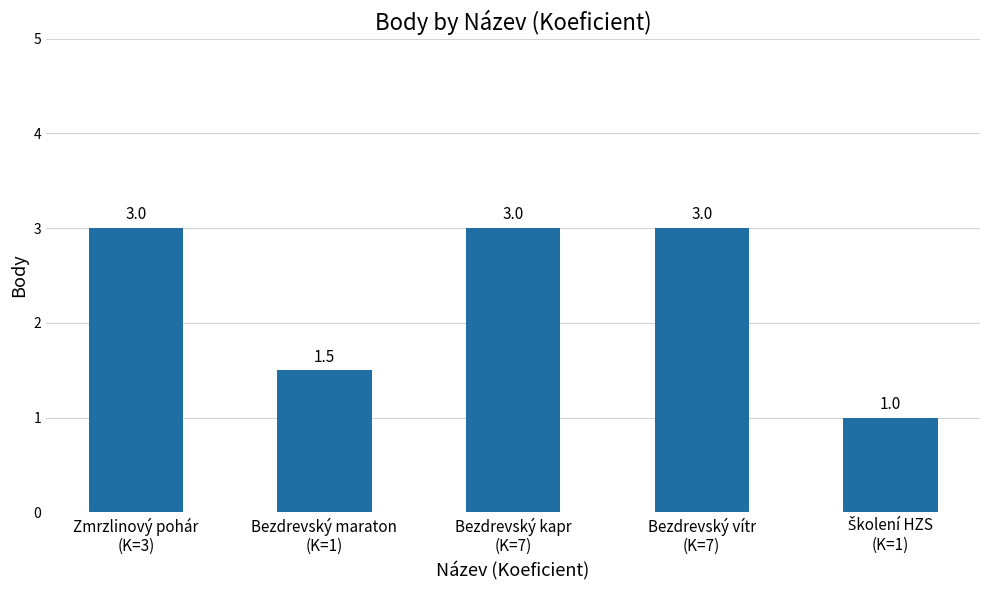

The chart shows a value of 3.0 at Bezdrevský kapr
(K=7). True or false?

True